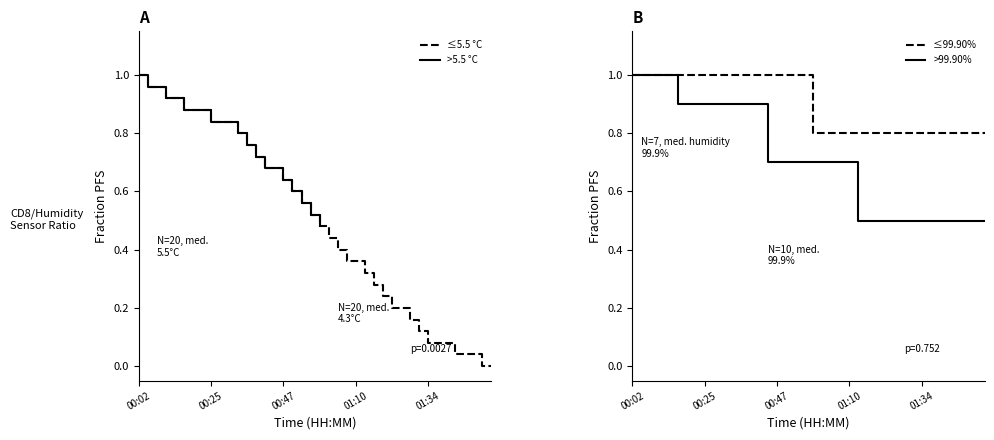

Read the value at 00:58.

0.5